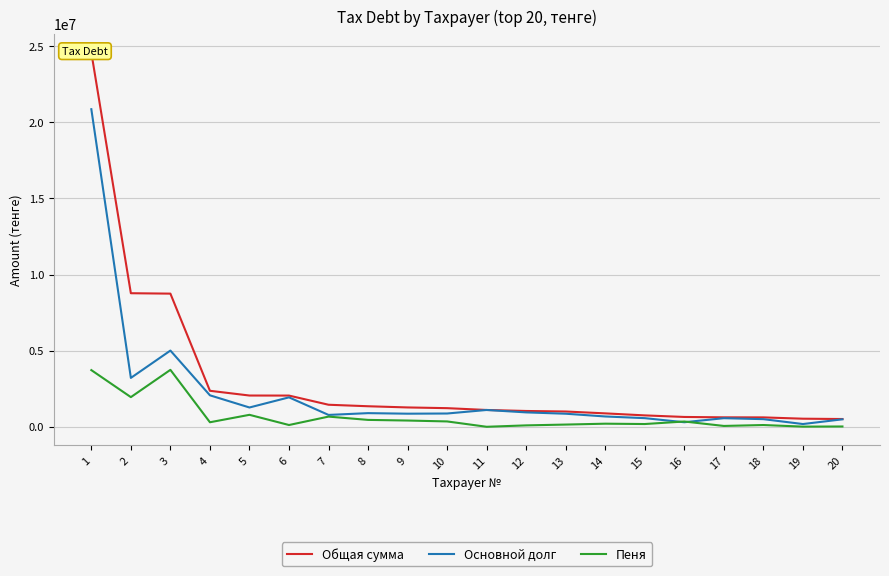

What is the spread (max minus min) of values at 14?

677311.0